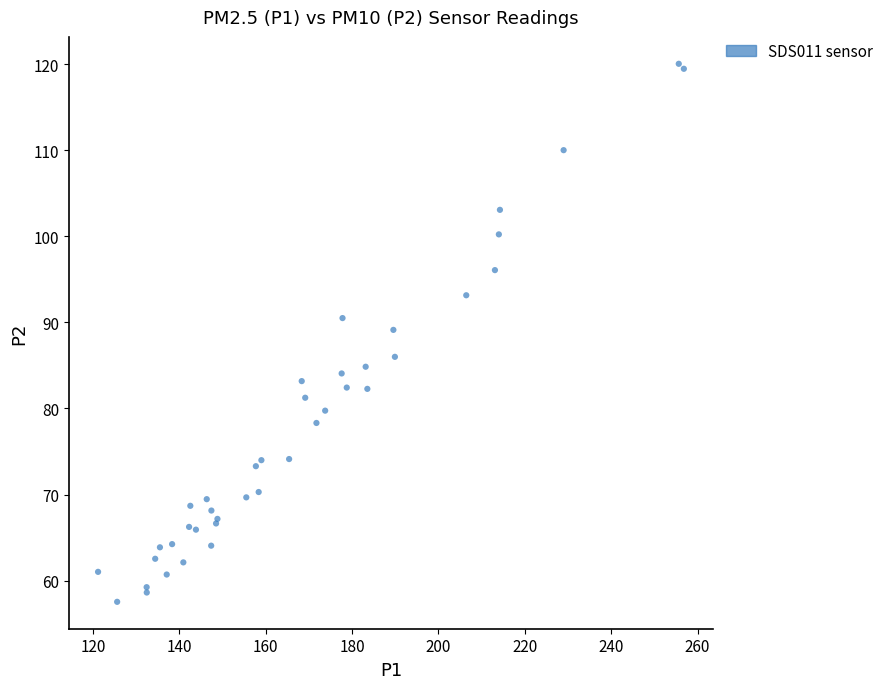

What Y value in the scatter plot is closest to 88?

89.1